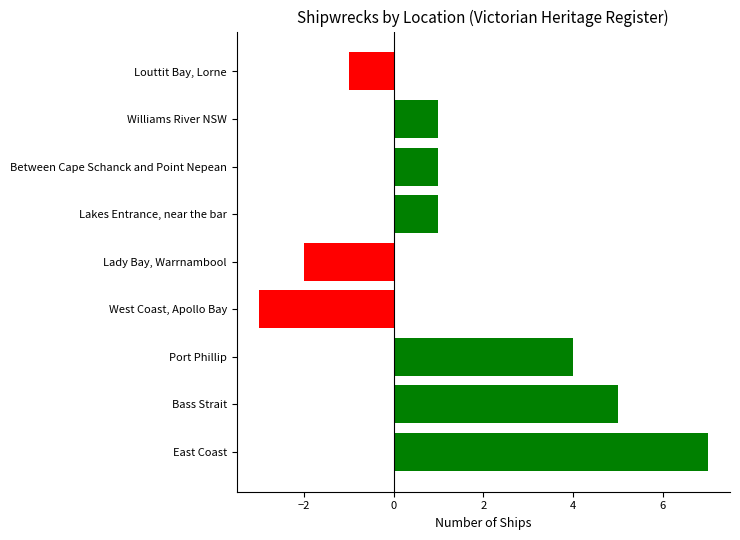

What is the average value?

1